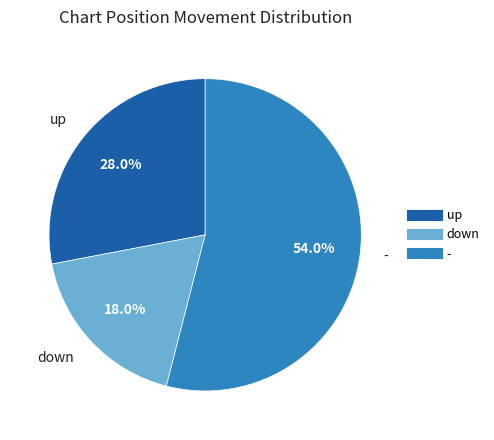

How many segments does this pie chart have?

3